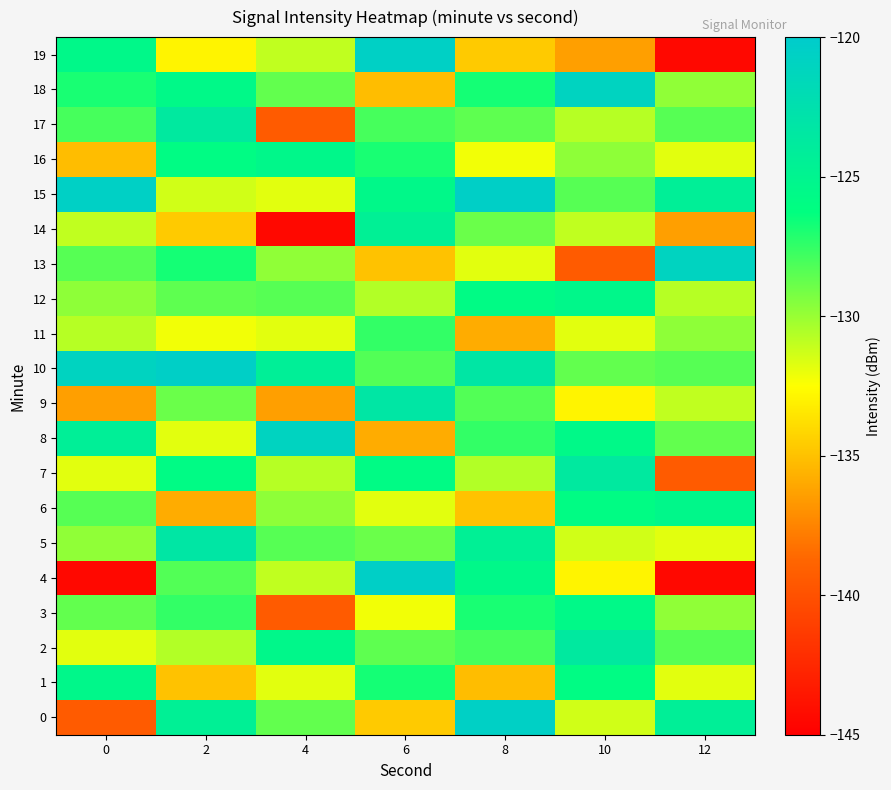

Which series has the largest total across all categories?

10